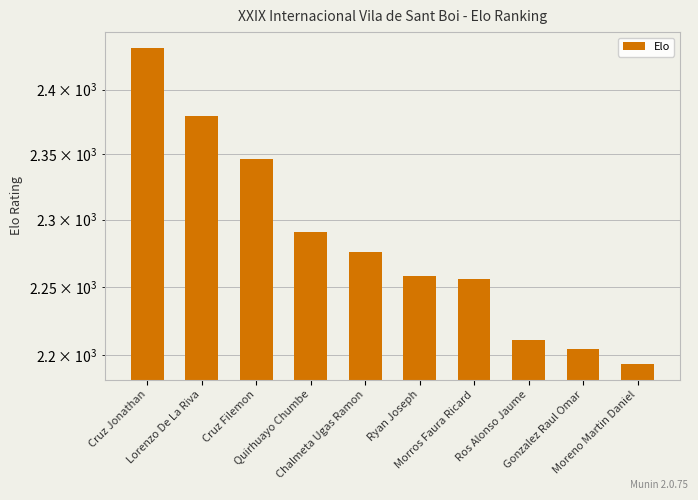

Reading left to right, transcribe all the data shown in this chart.

Cruz Jonathan=2433	Lorenzo De La Riva=2379	Cruz Filemon=2346	Quirhuayo Chumbe=2291	Chalmeta Ugas Ramon=2276	Ryan Joseph=2258	Morros Faura Ricard=2256	Ros Alonso Jaume=2211	Gonzalez Raul Omar=2205	Moreno Martin Daniel=2194